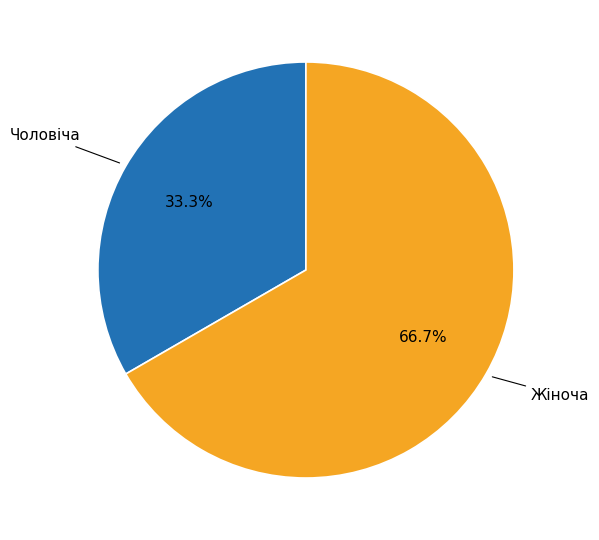

The Чоловіча slice represents 26% of the pie. True or false?

False